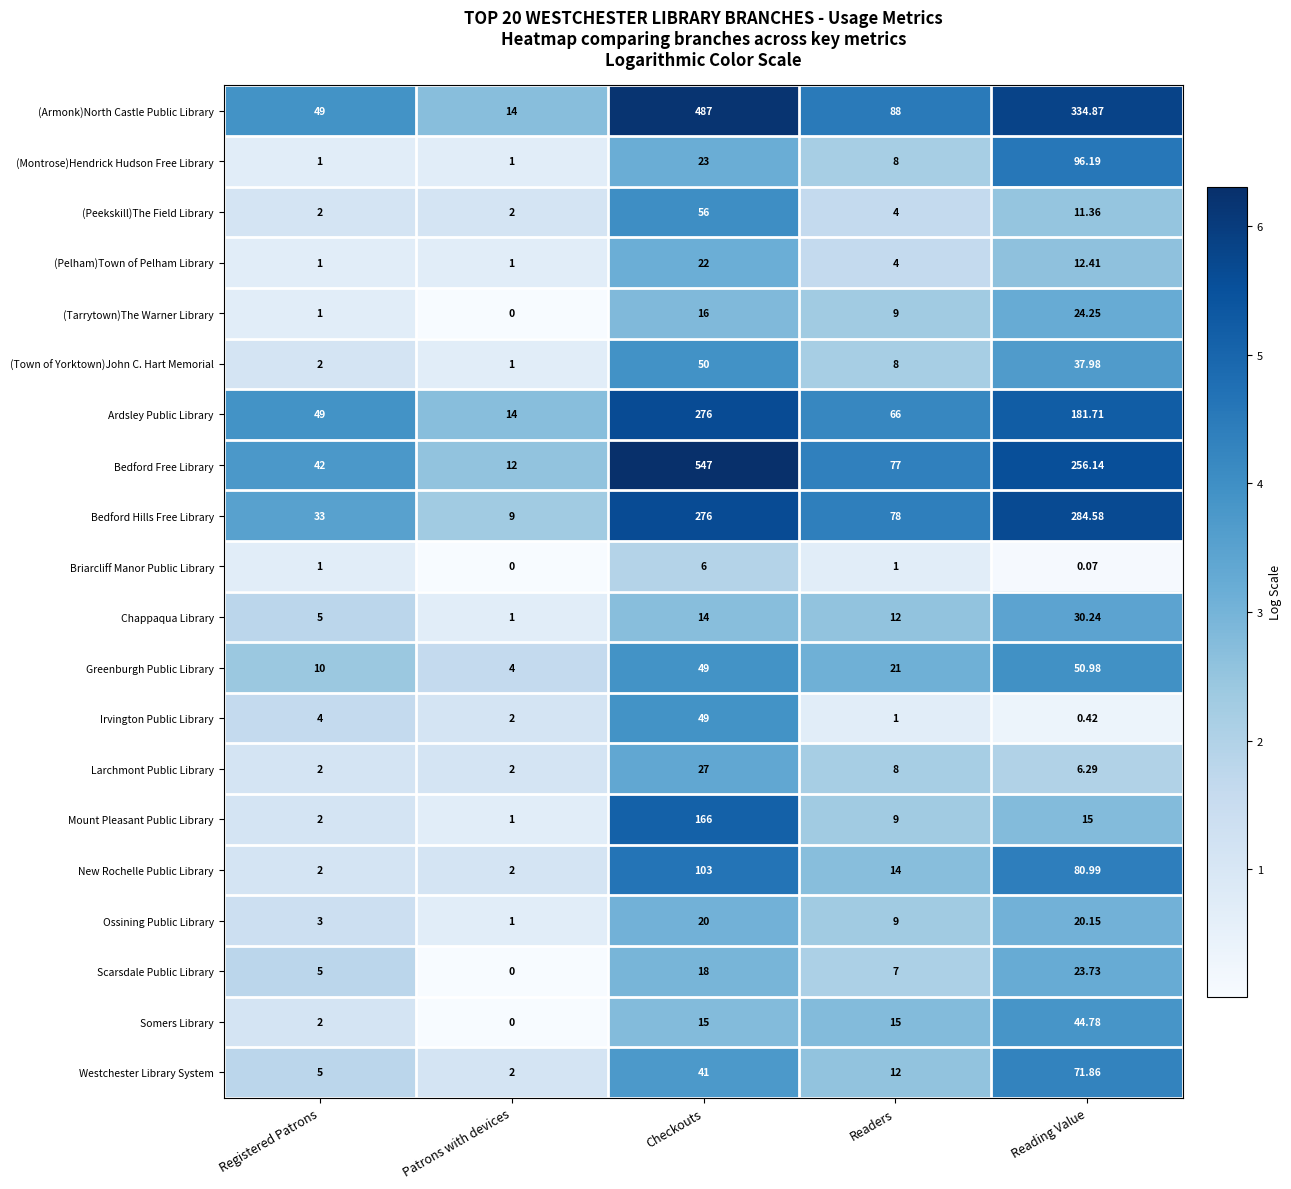

Where is Ossining Public Library nearest to the value 10?

Readers